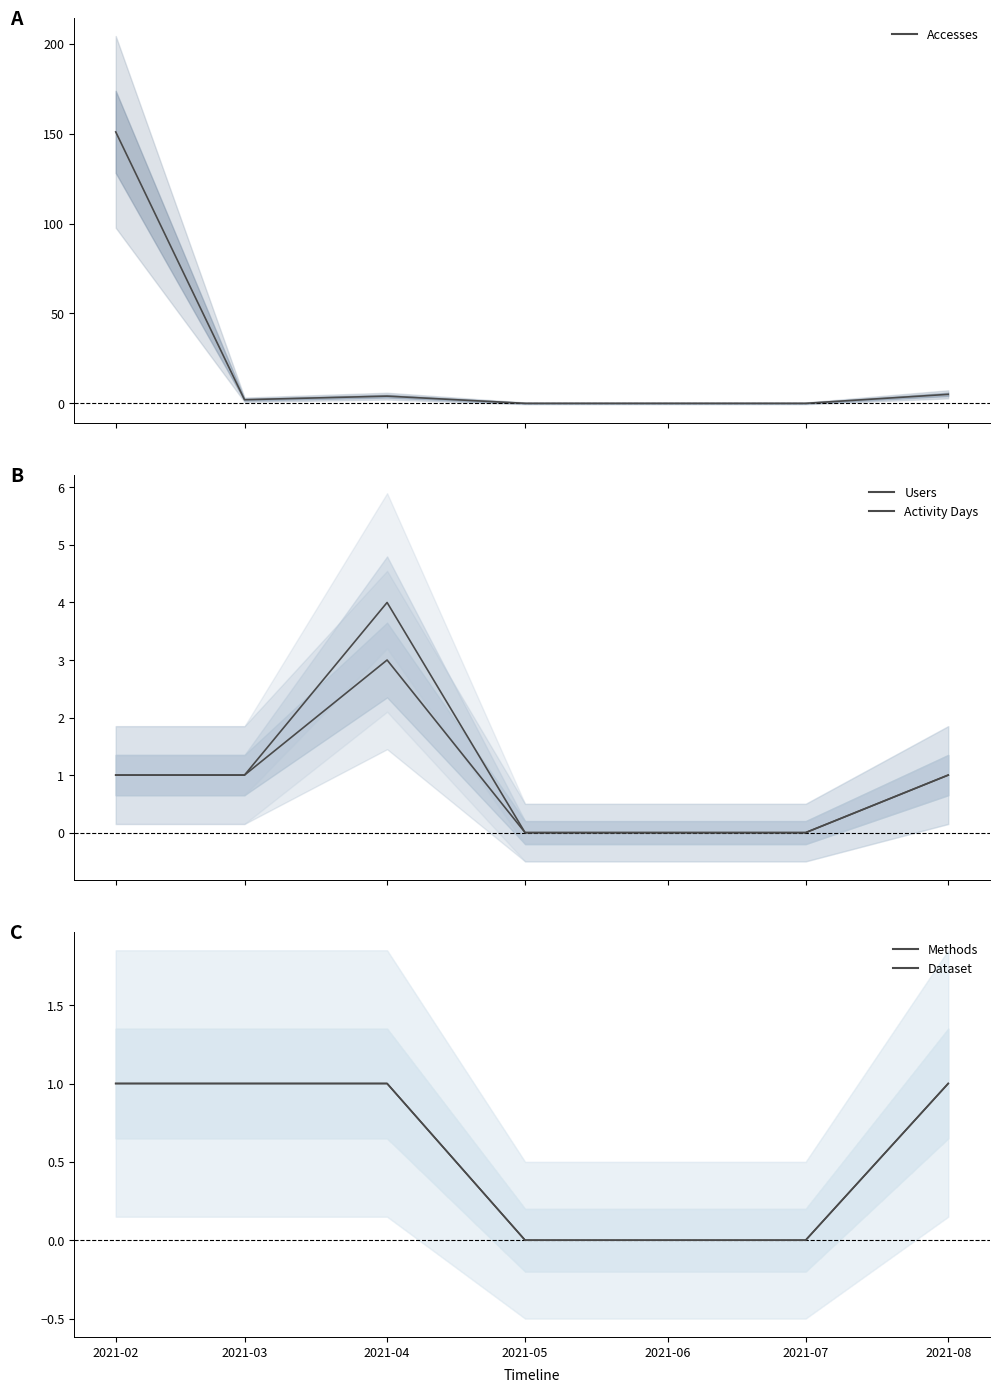

What is the maximum value for Dataset?

1